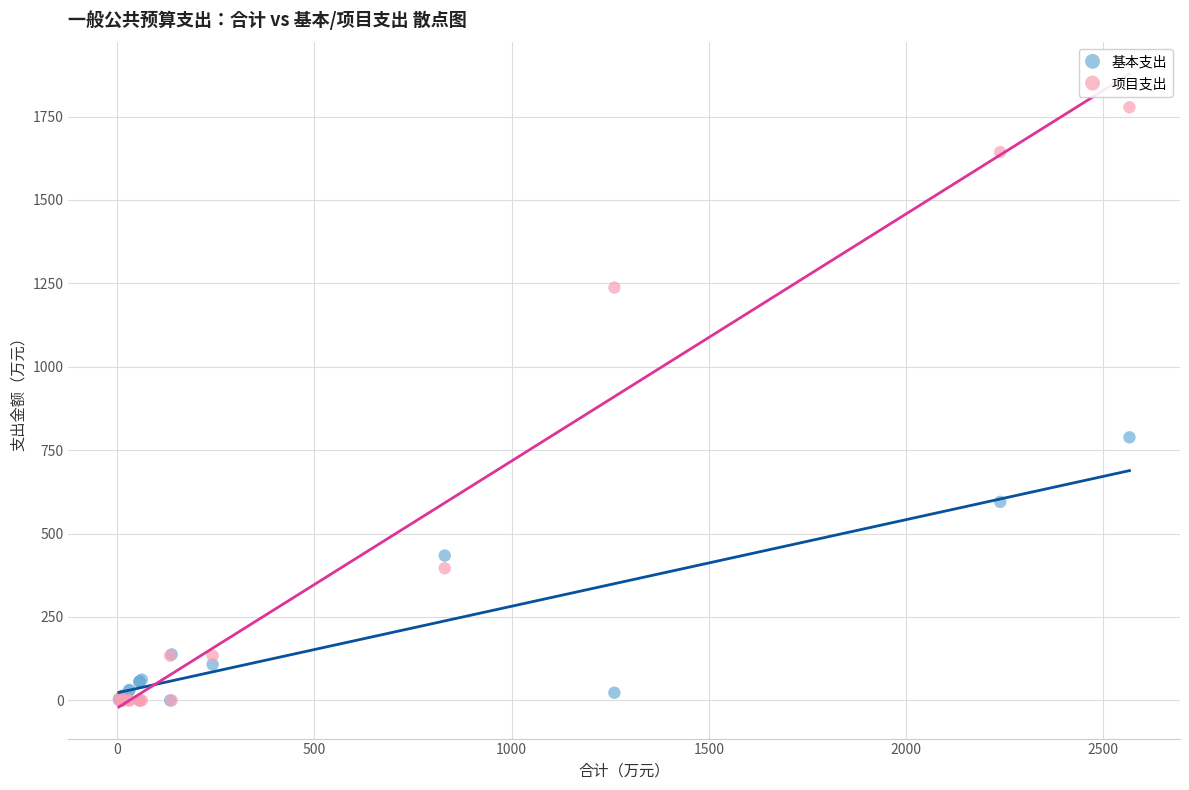

Which series has the widest spread of Y values?

项目支出